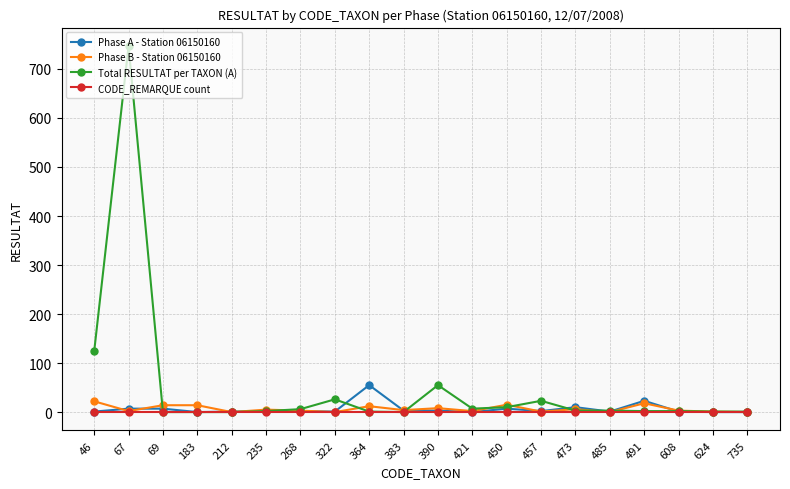

Which series has the widest spread of values?

Total RESULTAT per TAXON (A)